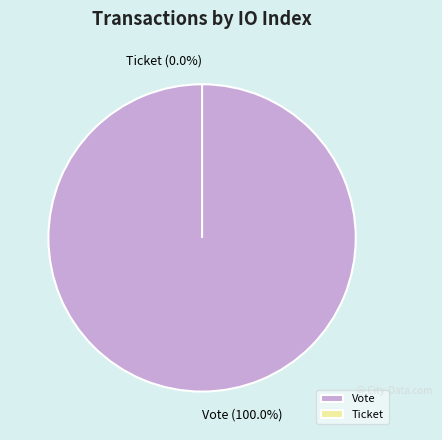

What is the total percentage of Ticket and Vote?

100.0%